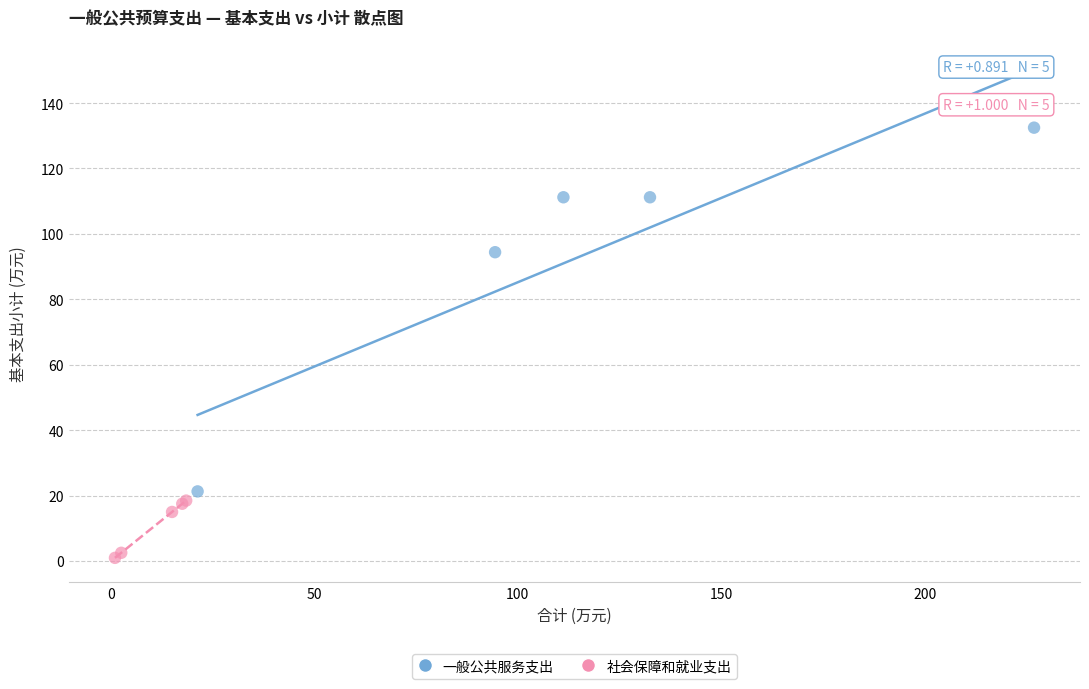

Which series contains the highest Y value?

一般公共服务支出